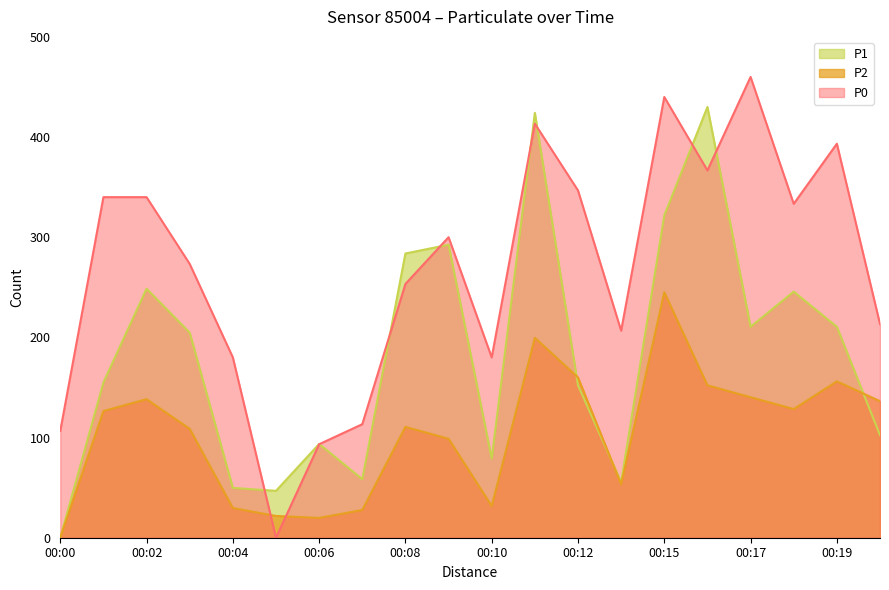

Between 00:01 and 00:11, which is larger?

00:11